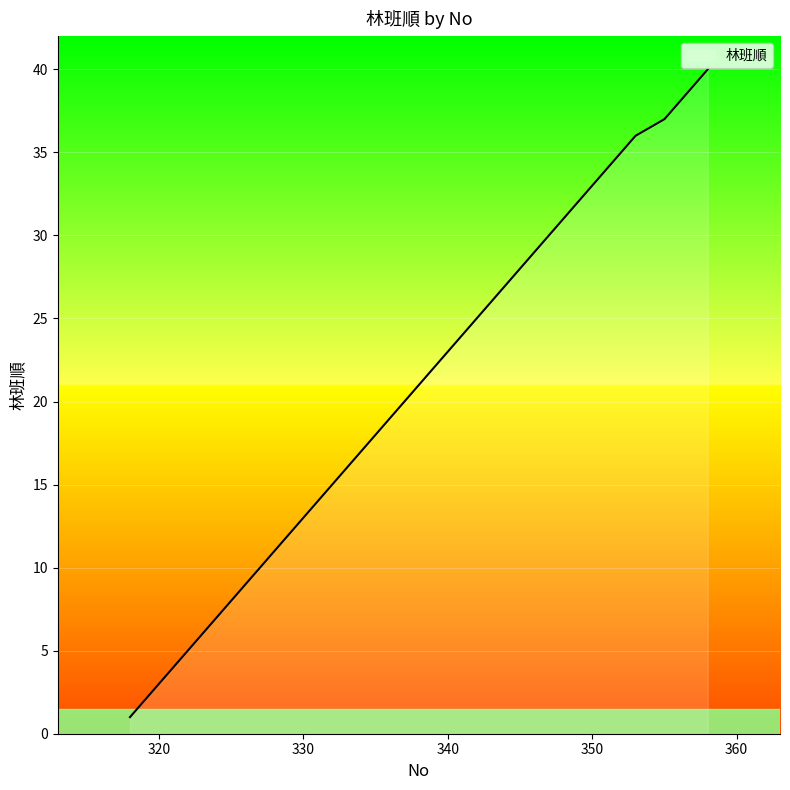

What is the difference between the maximum and minimum values?

39